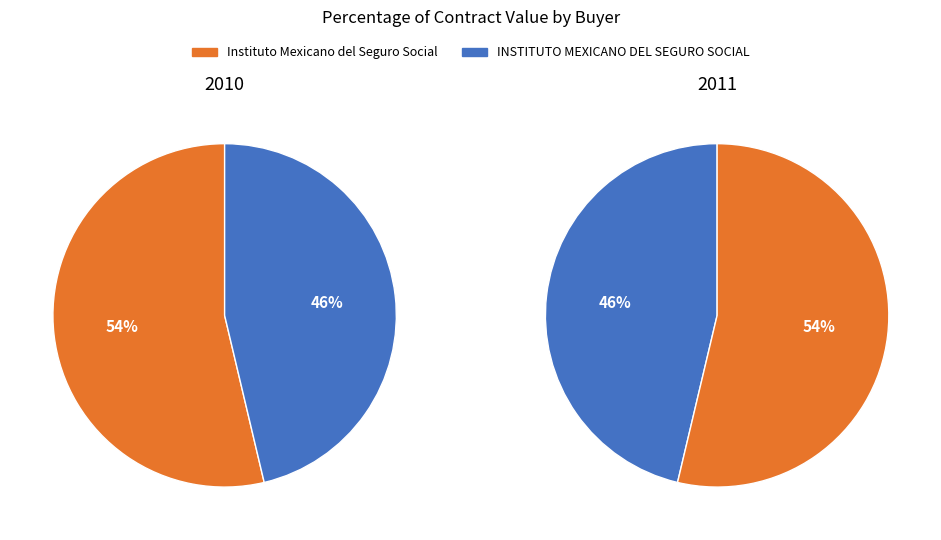

Which category has the smallest portion of the pie?

INSTITUTO MEXICANO DEL SEGURO SOCIAL